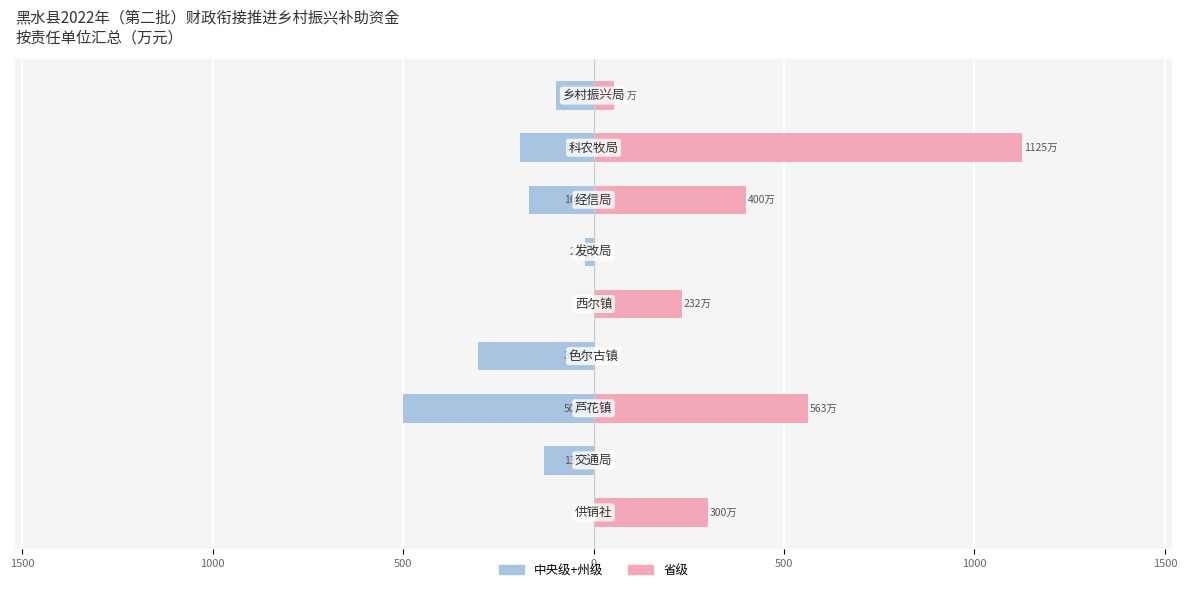

What is the difference between the maximum and minimum values in the 中央级+州级 series?

500.0